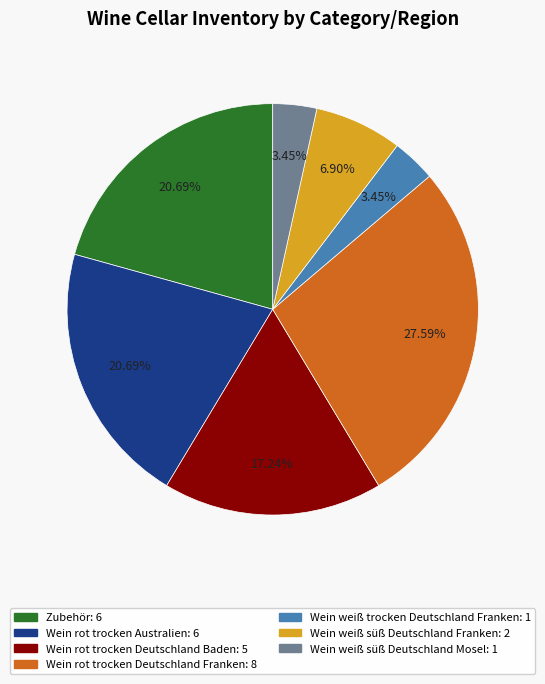

Which has a higher value, Wein rot trocken Deutschland Franken or Wein rot trocken Deutschland Baden?

Wein rot trocken Deutschland Franken